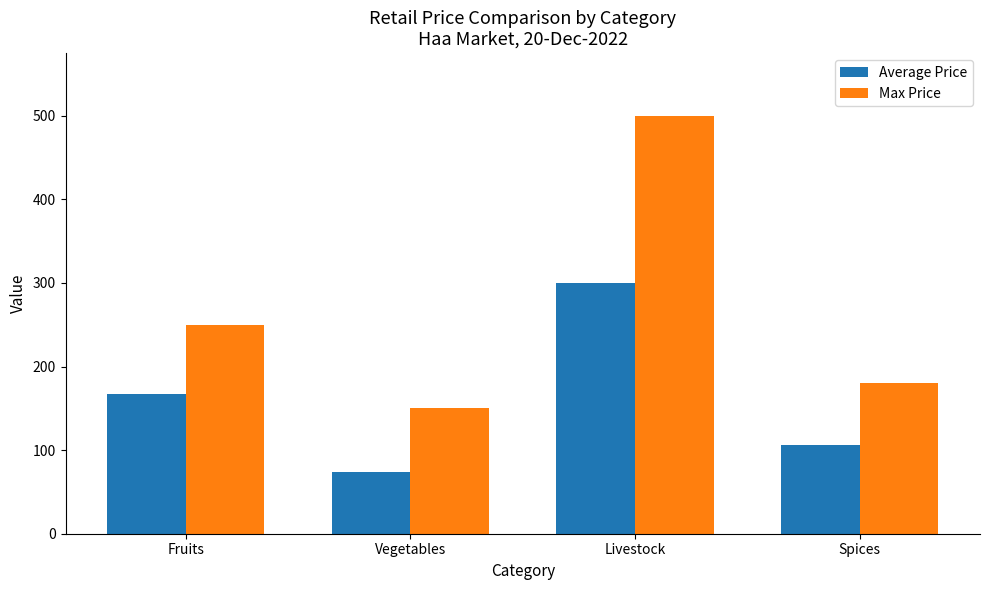

What is the difference between the Average Price values at Fruits and Vegetables?

93.3